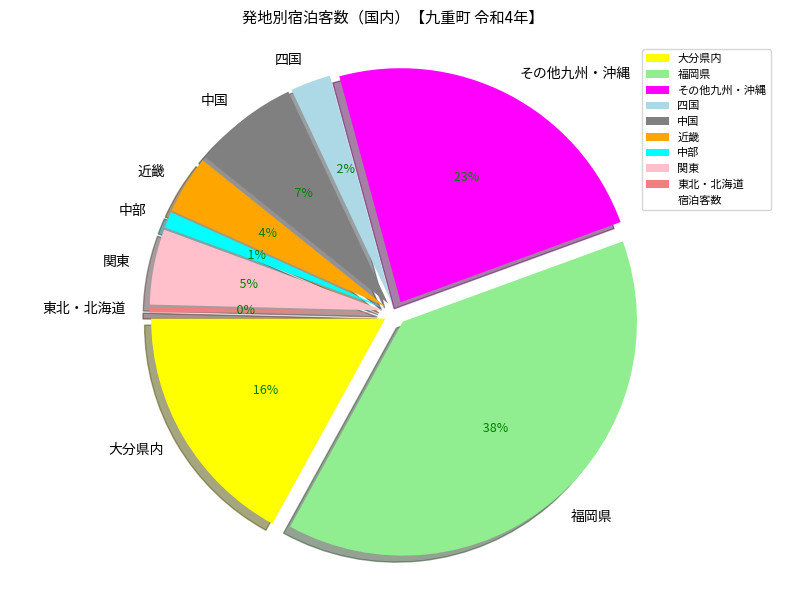

Between 大分県内 and 近畿, which is larger?

大分県内